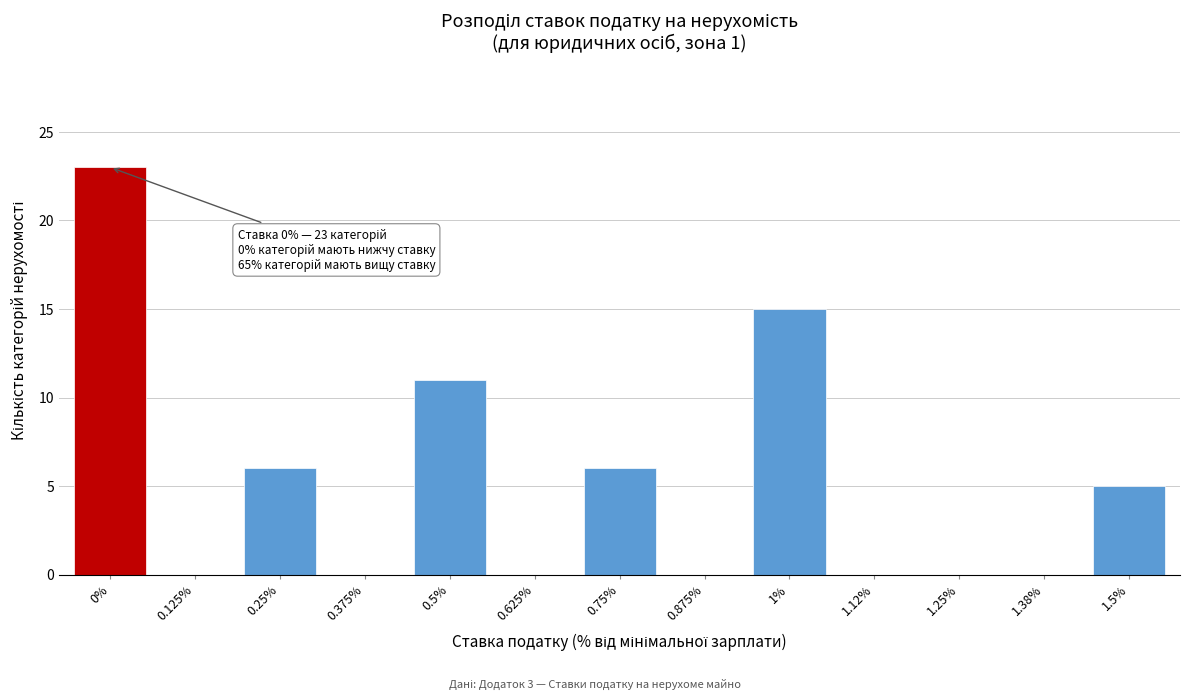

Reading left to right, extract all data points from this chart.

0%=23	0.125%=0	0.25%=6	0.375%=0	0.5%=11	0.625%=0	0.75%=6	0.875%=0	1%=15	1.12%=0	1.25%=0	1.38%=0	1.5%=5